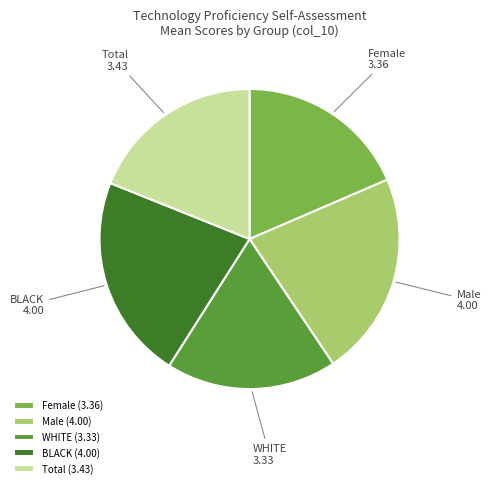

The WHITE slice represents 25% of the pie. True or false?

False